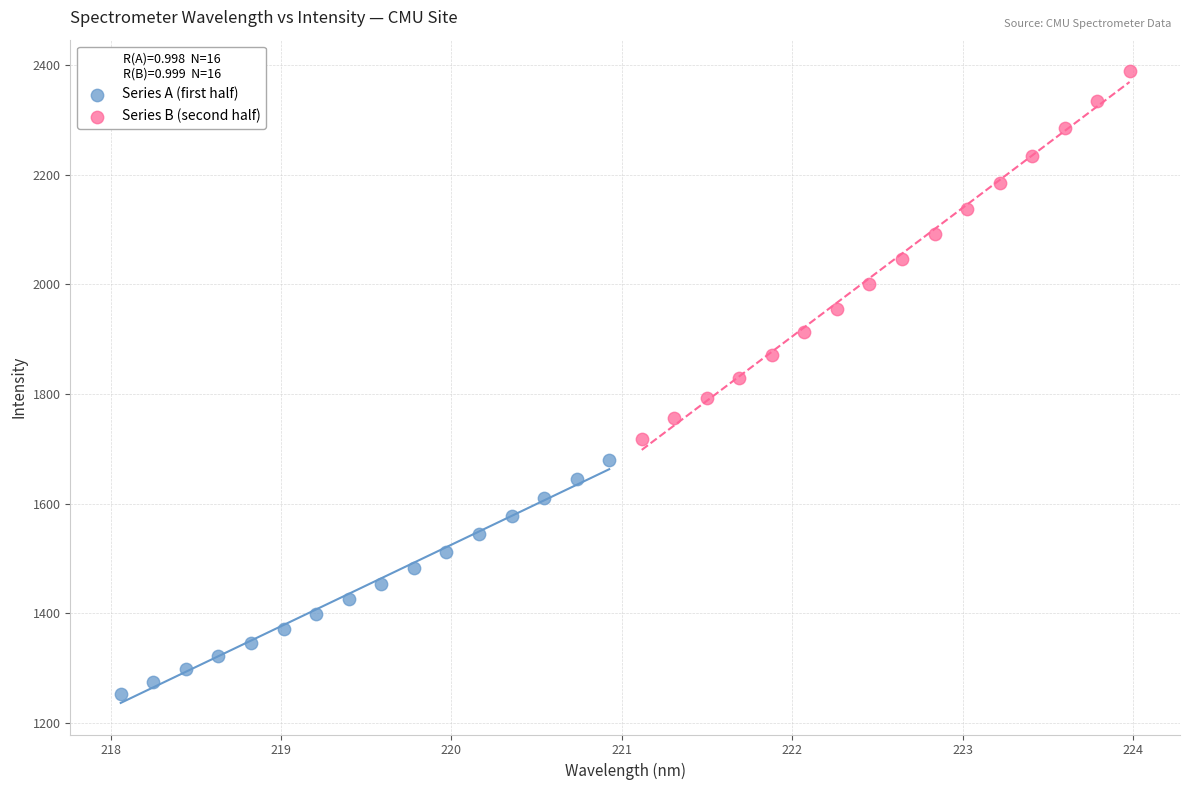

Which series reaches the minimum Y coordinate?

Series A (first half)